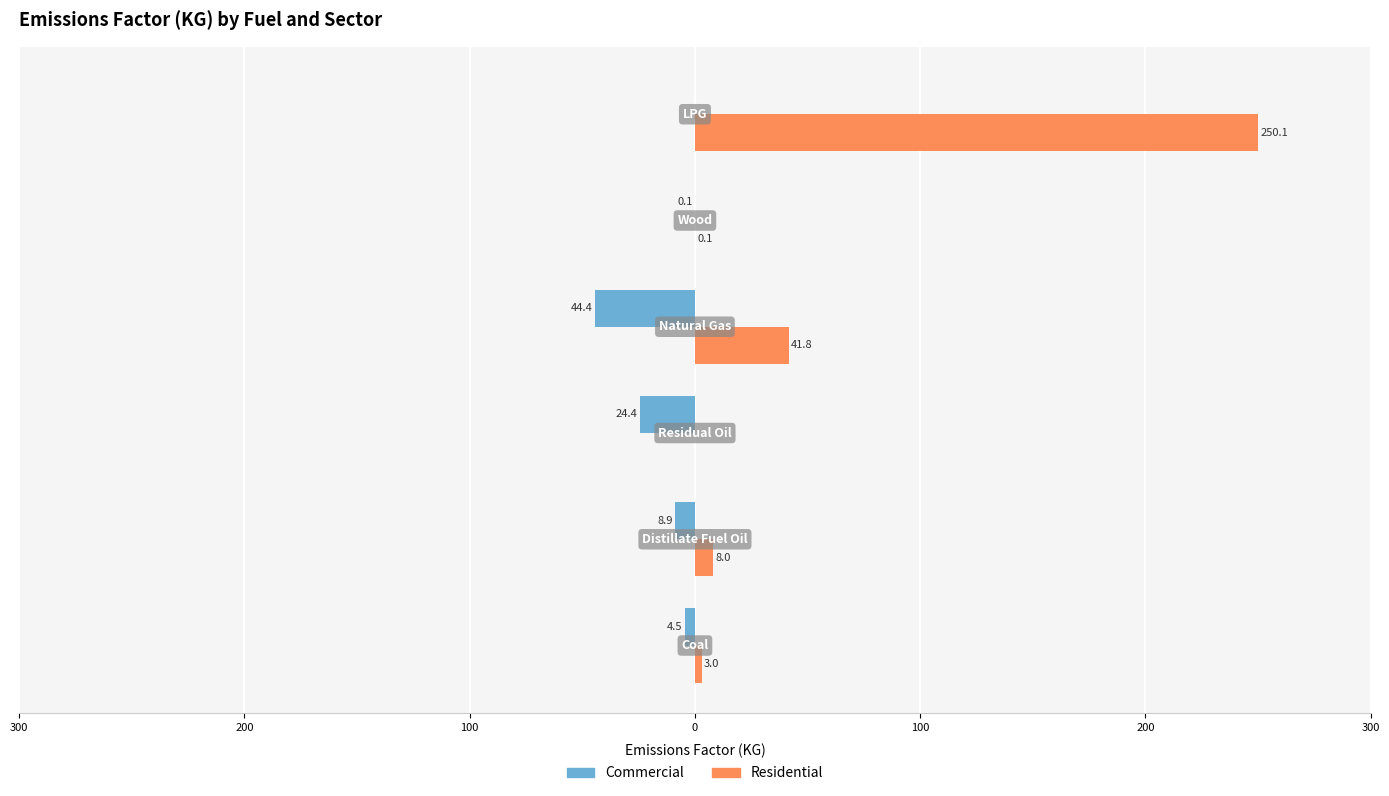

What are all the series names shown in the legend?

Commercial, Residential